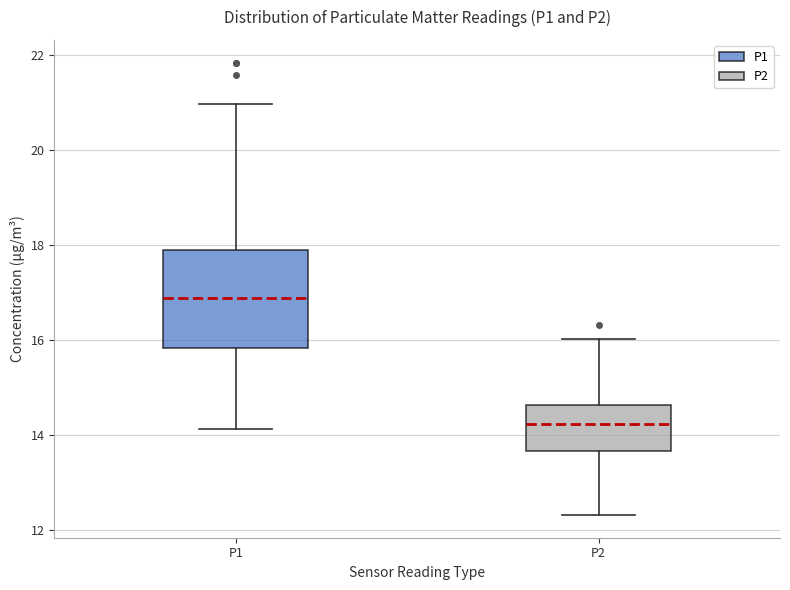

Which box has the lowest median line?

P2